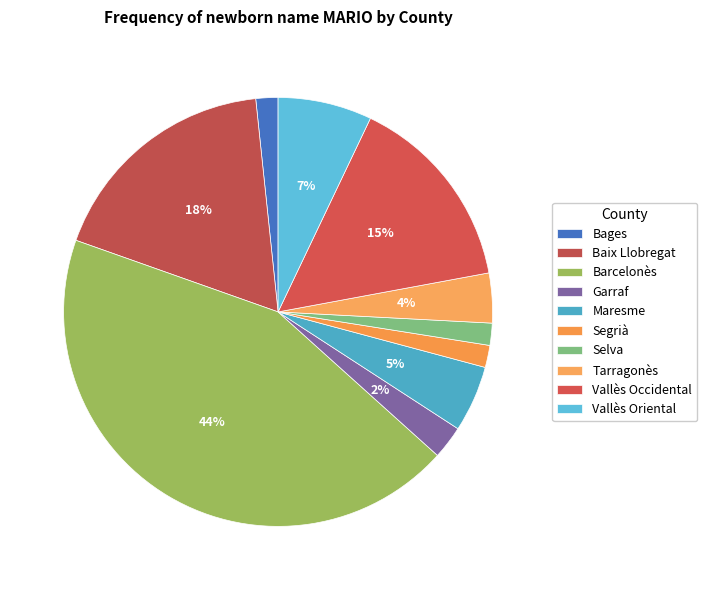

How many segments does this pie chart have?

10